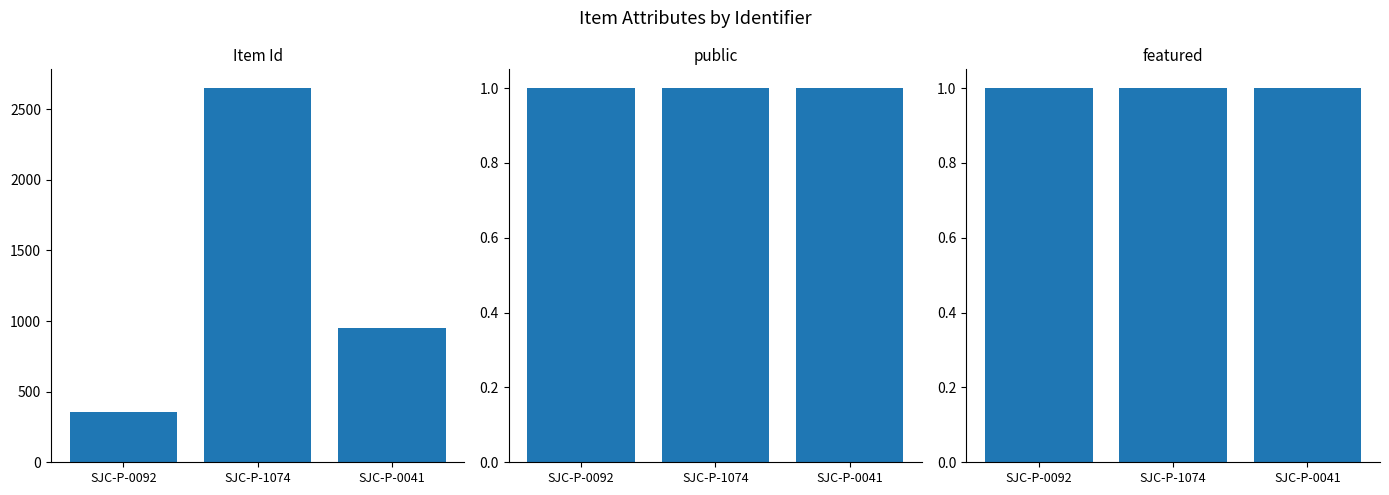

Count the number of data series in this chart.

3